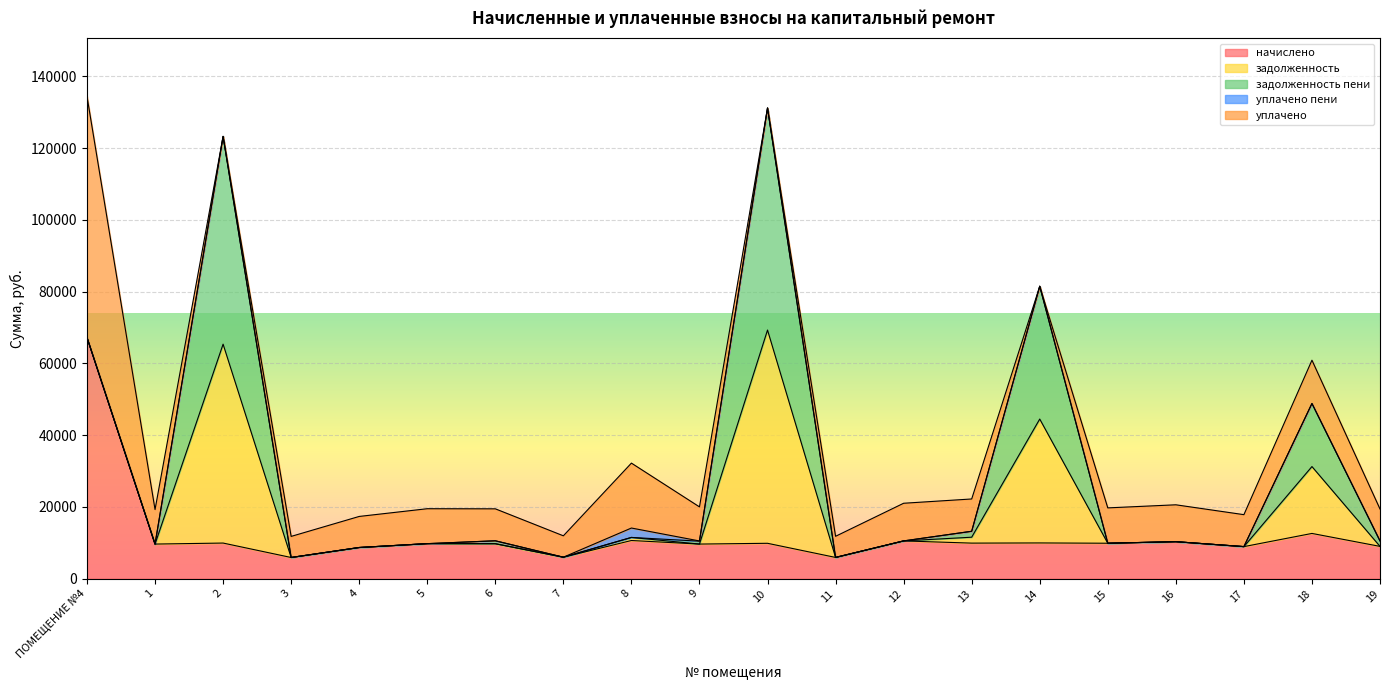

Which series has the largest range (max minus min)?

уплачено